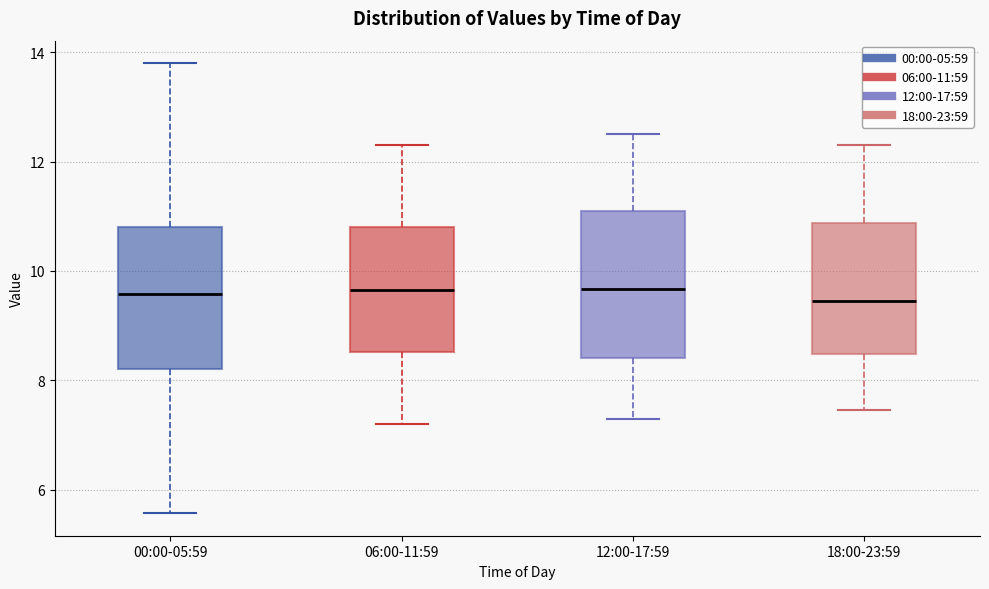

Where is the lower edge of the box for 00:00-05:59 on the y-axis? The values are not printed on the chart, so give them approximately, as read against the axis.

8.2